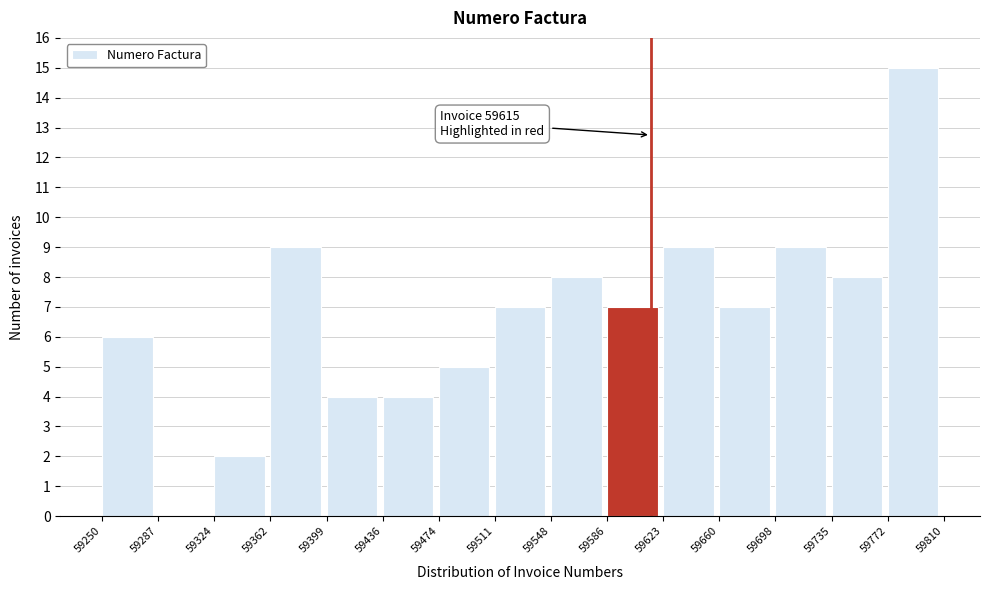

Which range on the x-axis has the tallest bar?

59772 to 59810